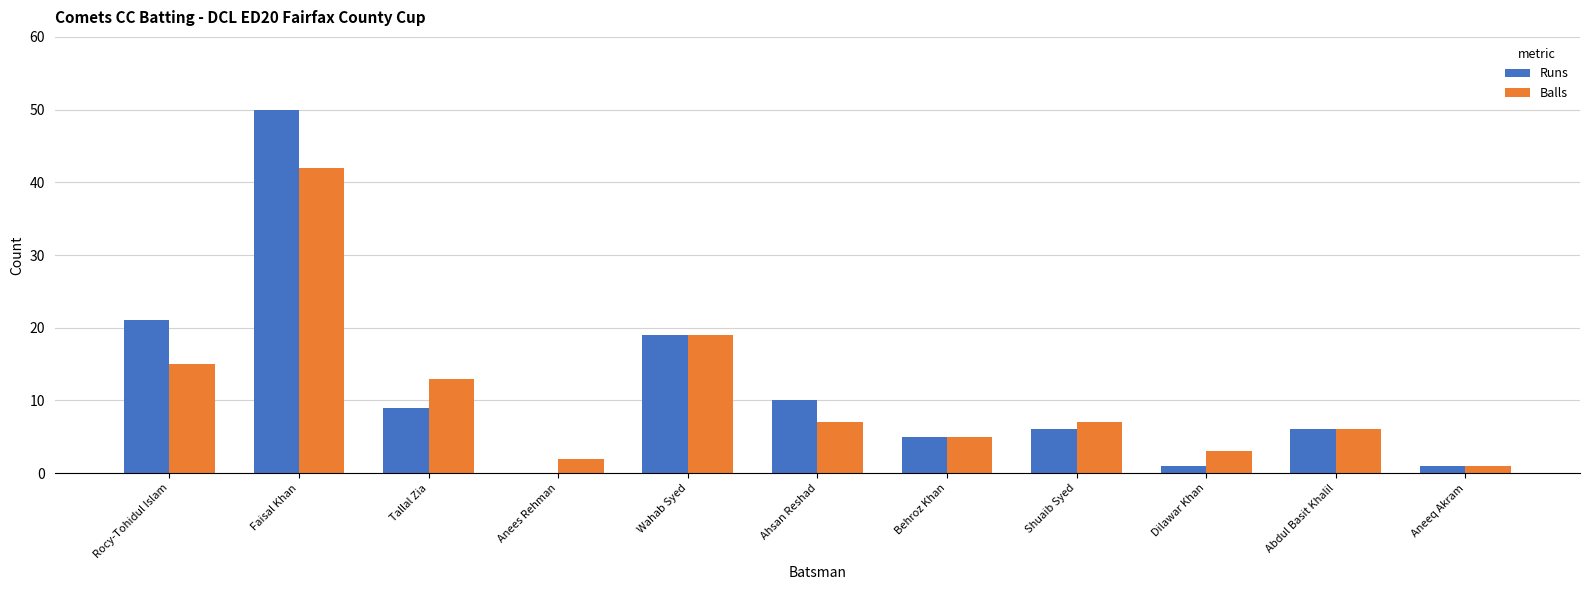

What is the average value of the Runs series?

12